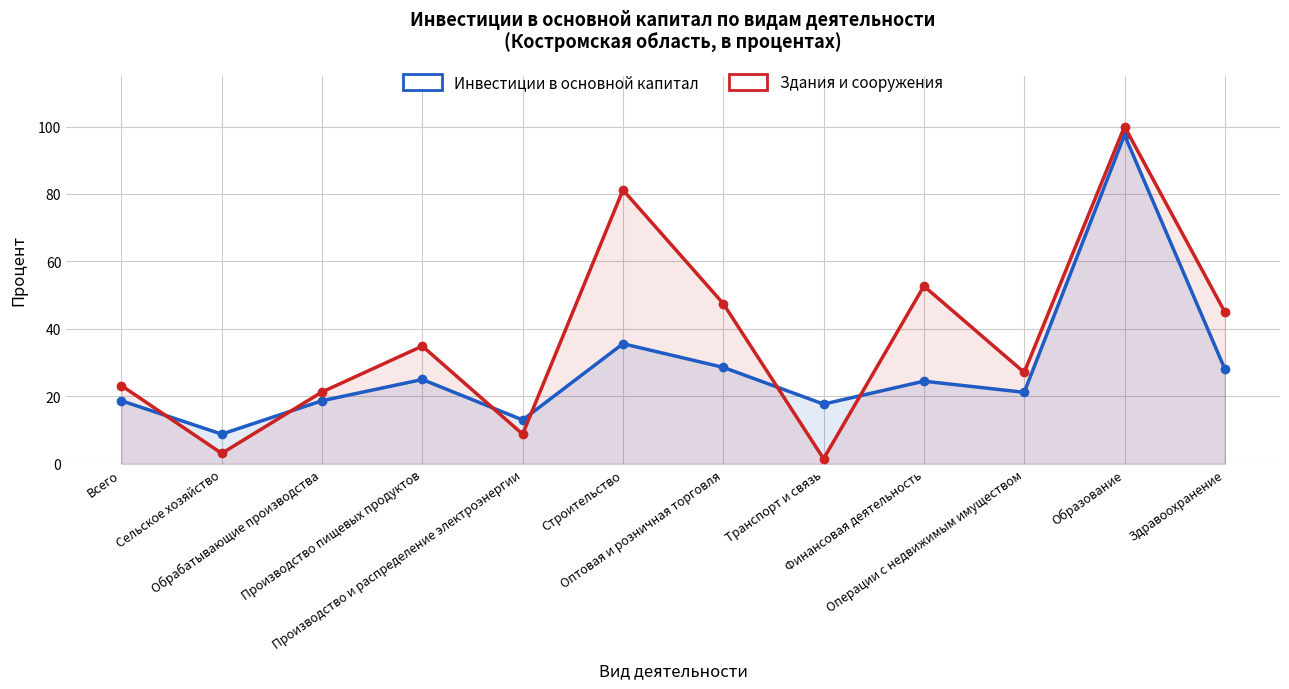

At which category does Инвестиции в основной капитал reach its first local peak?

Производство пищевых продуктов